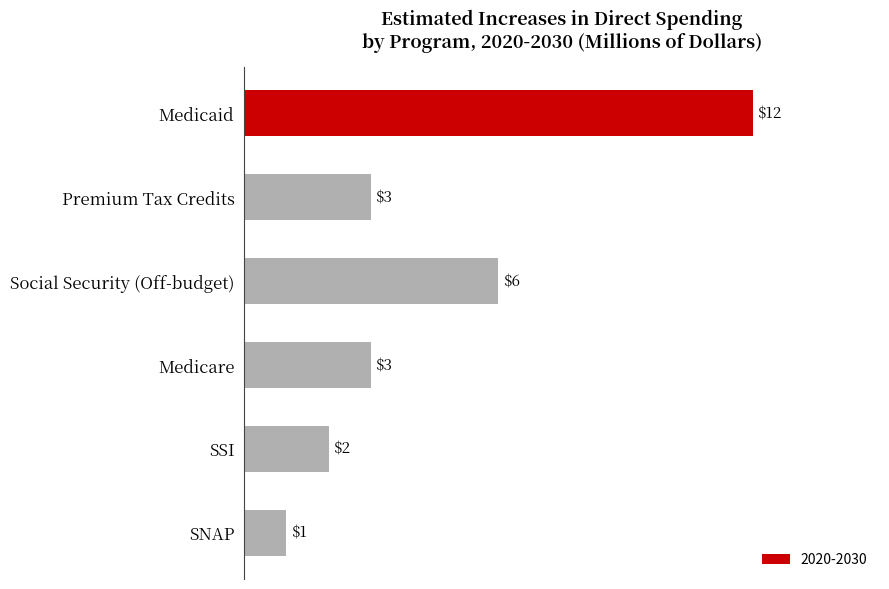

Reading top to bottom, list all the values displayed in this chart.

12	3	6	3	2	1